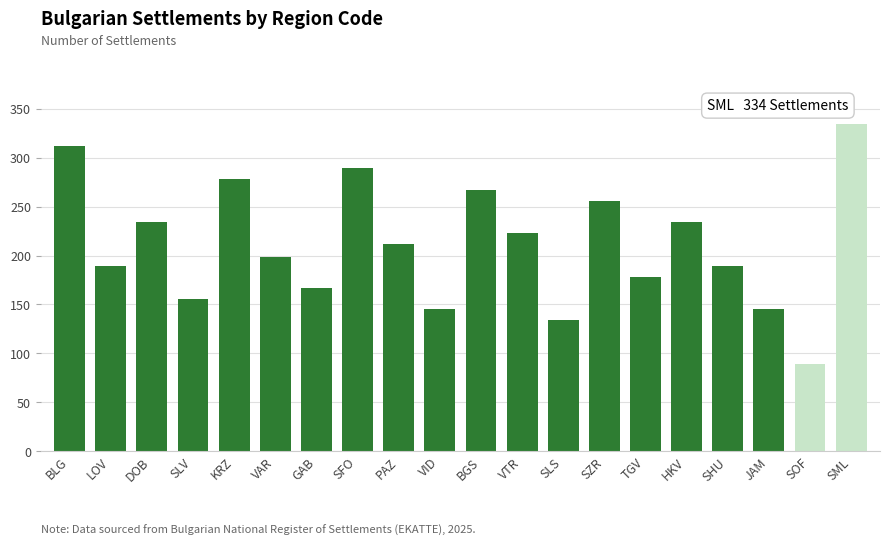

How many series are shown in this chart?

1